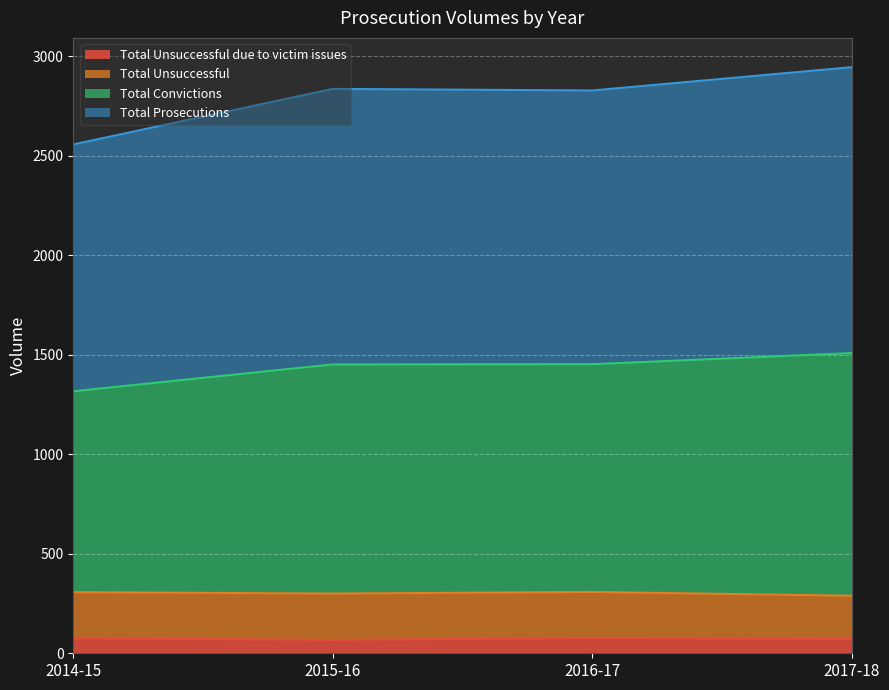

Where is the first local maximum for Total Unsuccessful due to victim issues?

2016-17